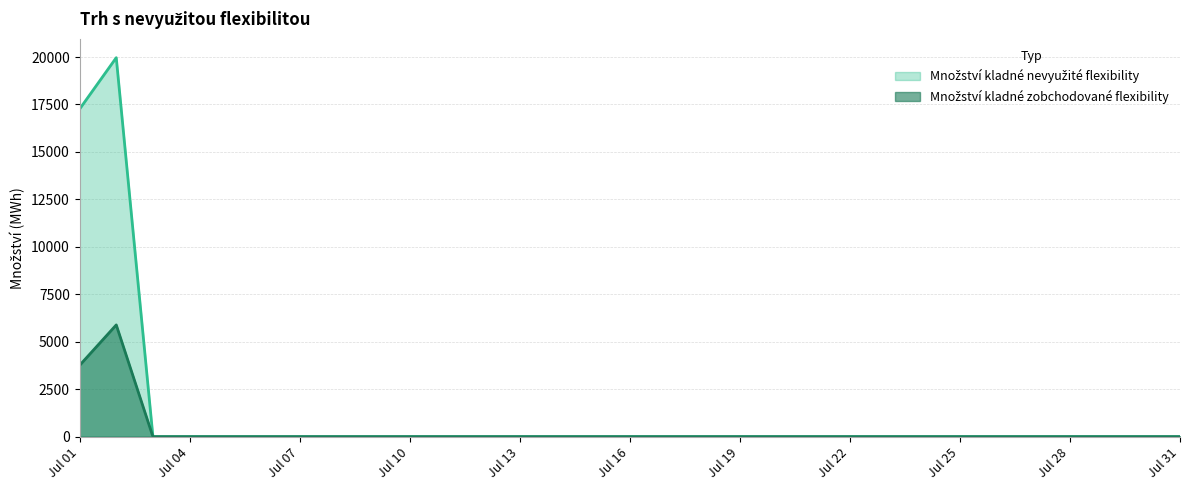

At which category is the sum across all series the highest?

2025-07-02